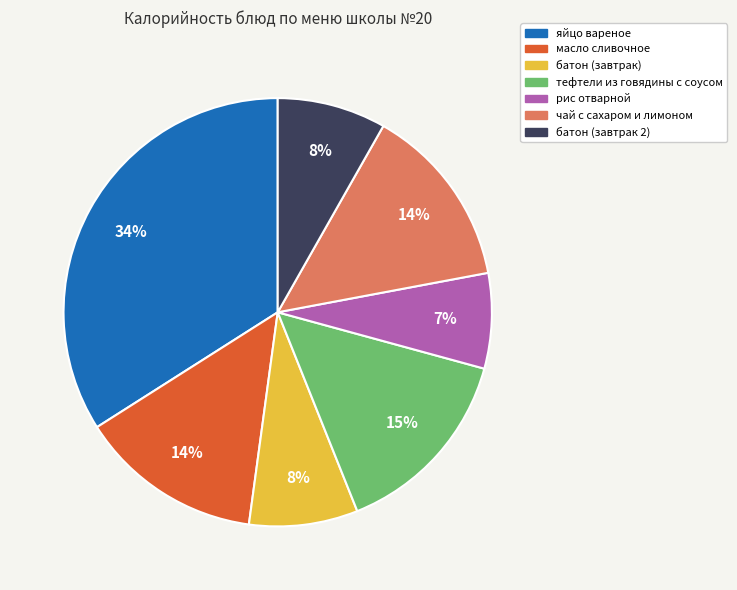

Is the sum of яйцо вареное and рис отварной greater than half?

No